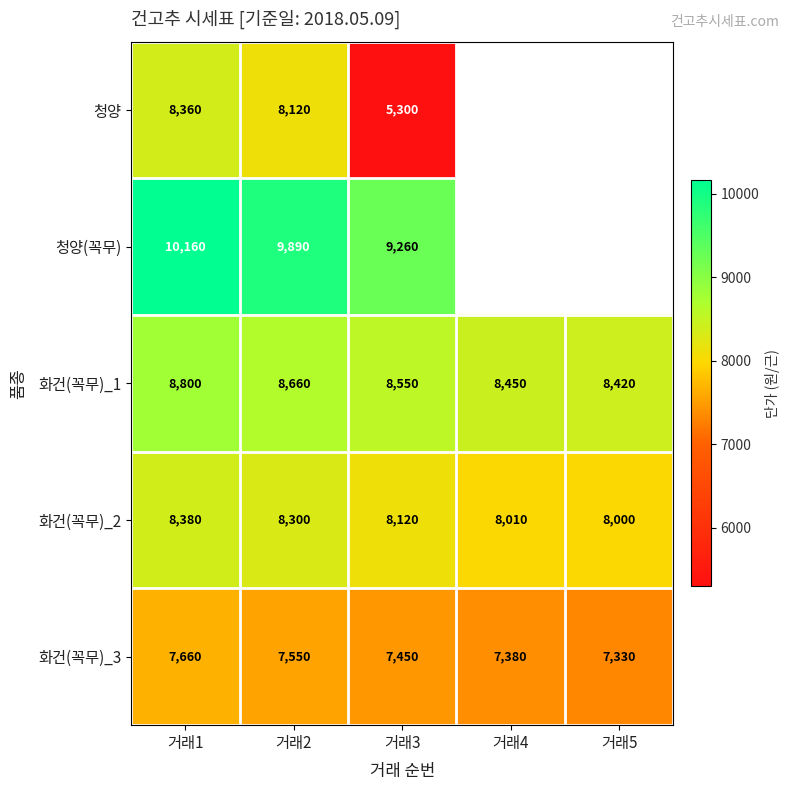

The 화건(꼭무)_2 series shows 2805 at 거래3. True or false?

False